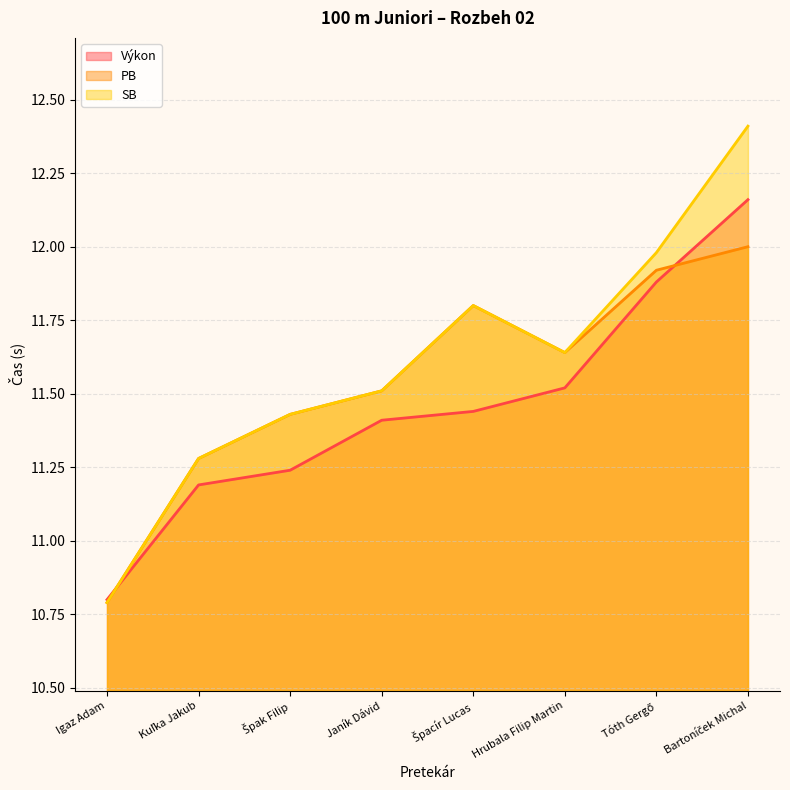

True or false: SB and PB cross at least once.

False